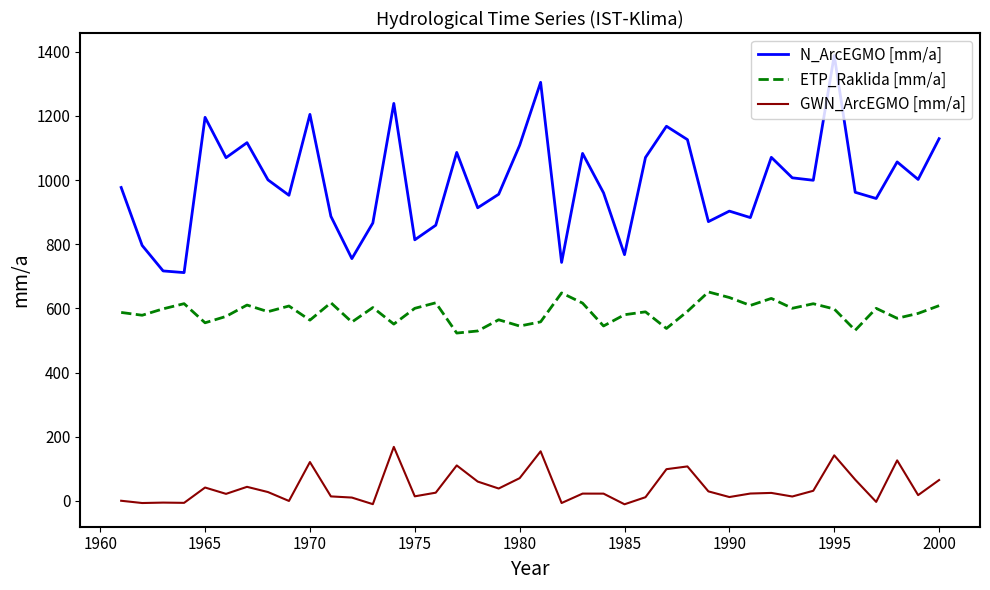

What are all the series names shown in the legend?

N_ArcEGMO [mm/a], ETP_Raklida [mm/a], GWN_ArcEGMO [mm/a]